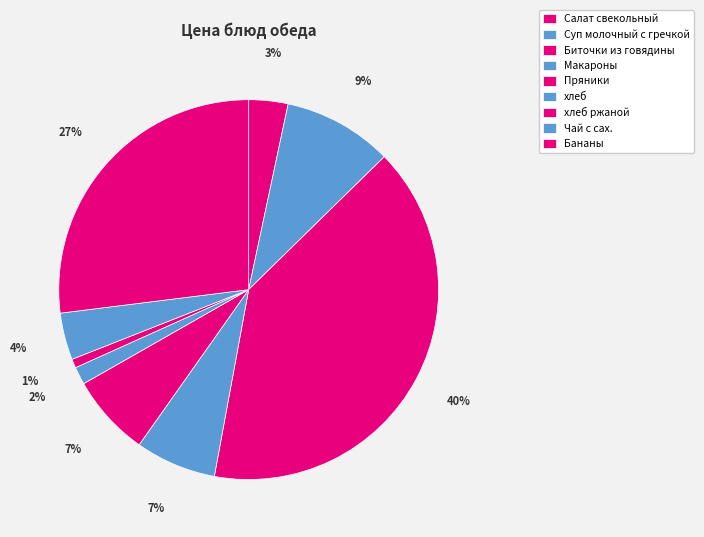

Which has a higher value, Салат свекольный or Чай с сах.?

Чай с сах.